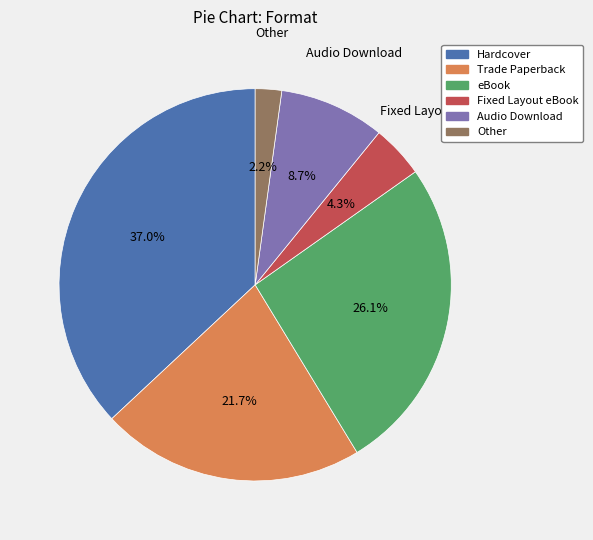

To the nearest percent, what is the difference between the largest and smallest slice percentages?

35%